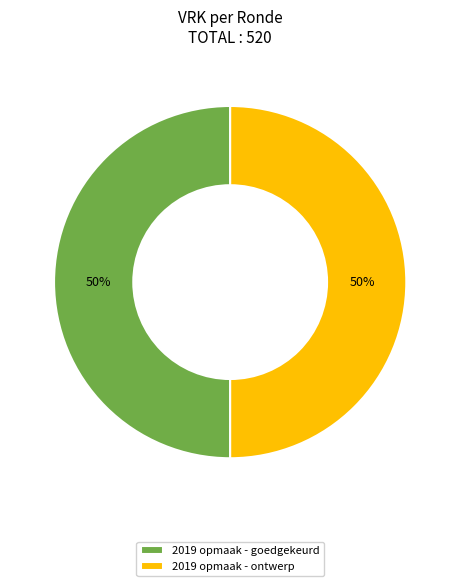

What is the ratio of the value at 2019 opmaak - ontwerp to the value at 2019 opmaak - goedgekeurd?

1.0